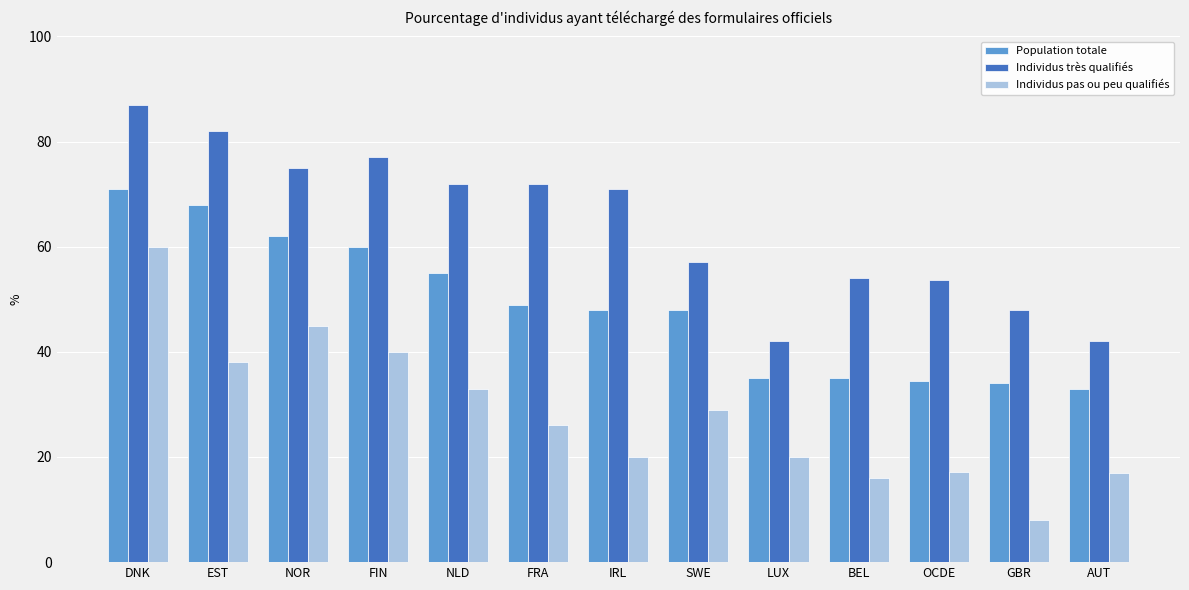

What are all the series names shown in the legend?

Population totale, Individus très qualifiés, Individus pas ou peu qualifiés